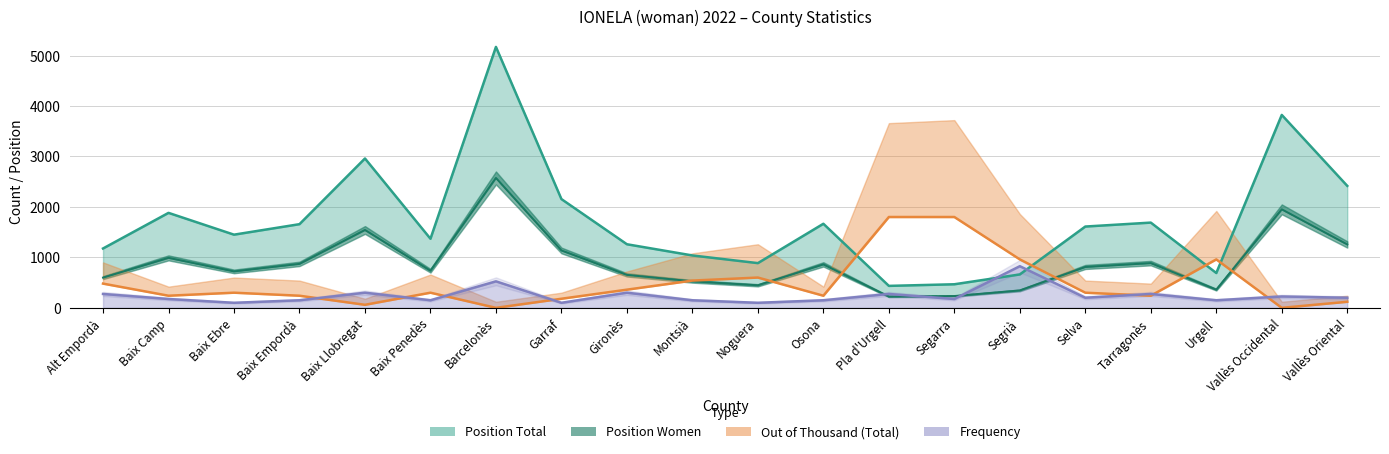

Does the chart display data point markers on the line(s)?

No